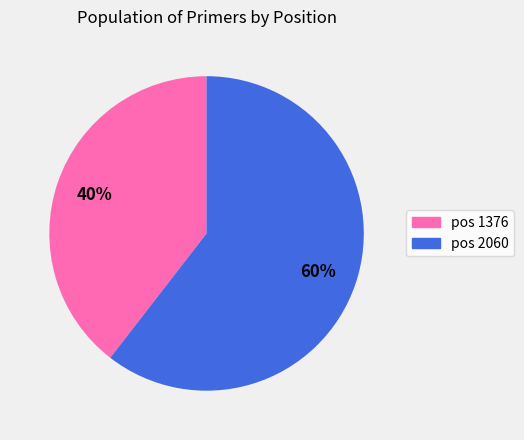

To the nearest percent, what is the average slice percentage?

50%